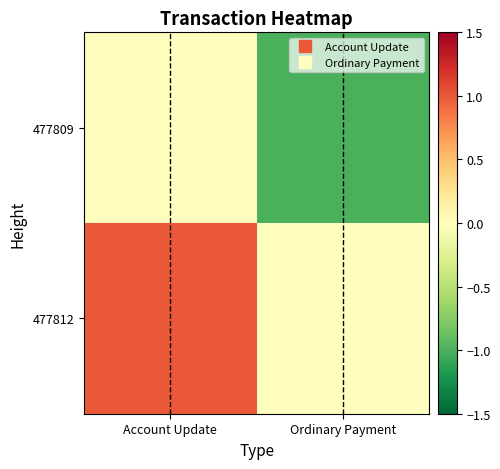

What is the total value across all series at Ordinary Payment?

-1